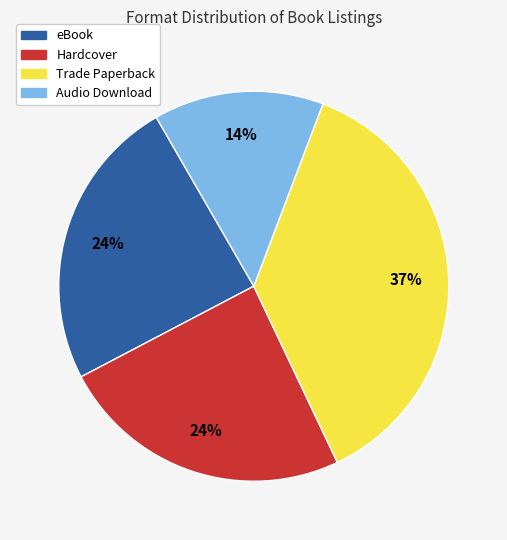

To the nearest percent, what is the combined percentage of Hardcover and Audio Download?

38%